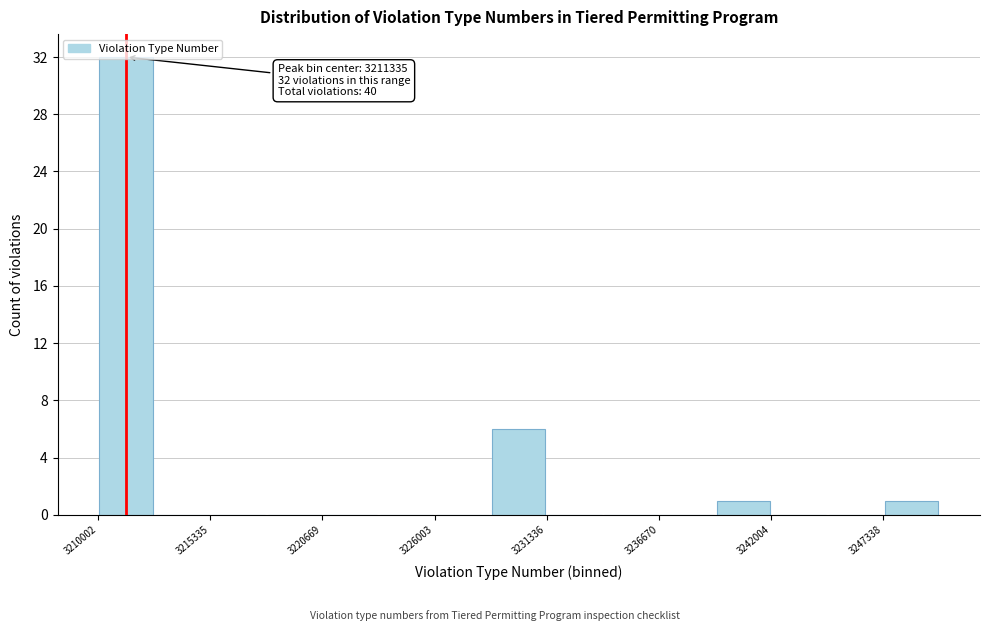

Read against the x-axis, roughly where is the centre of the tallest bar?

3211000